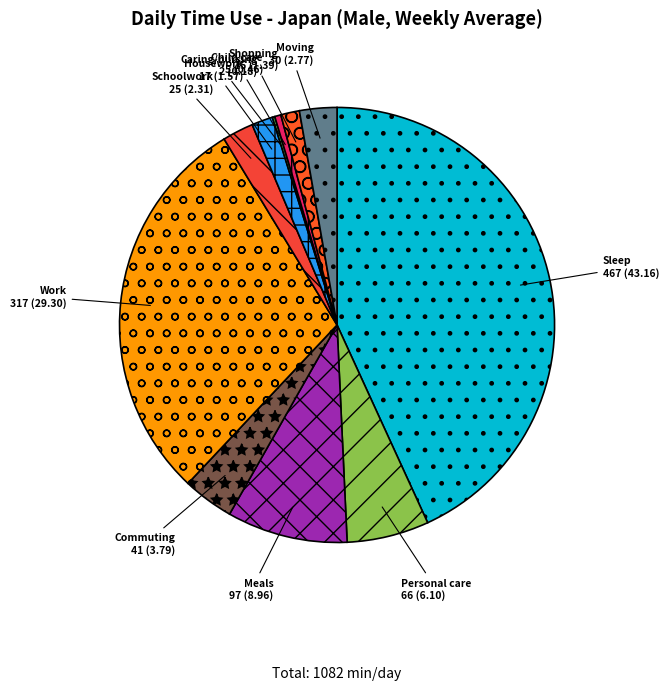

Is it true that Personal care is 14% of the pie?

False